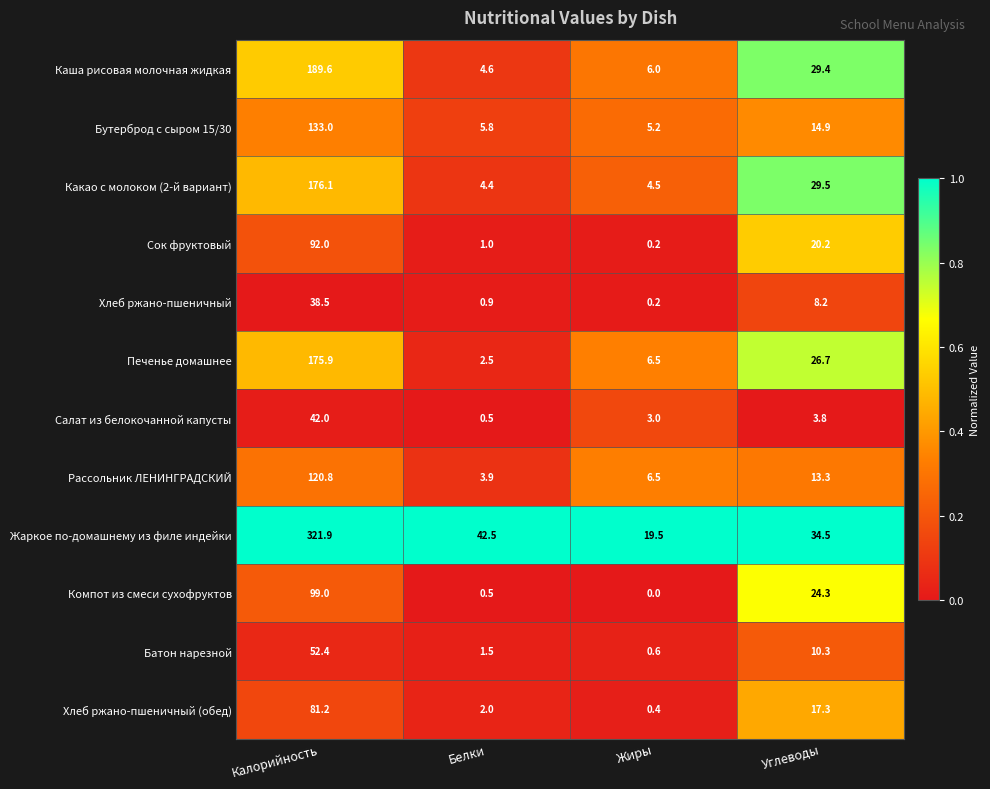

Is it true that Бутерброд с сыром 15/30 equals 14.9 at Углеводы?

True